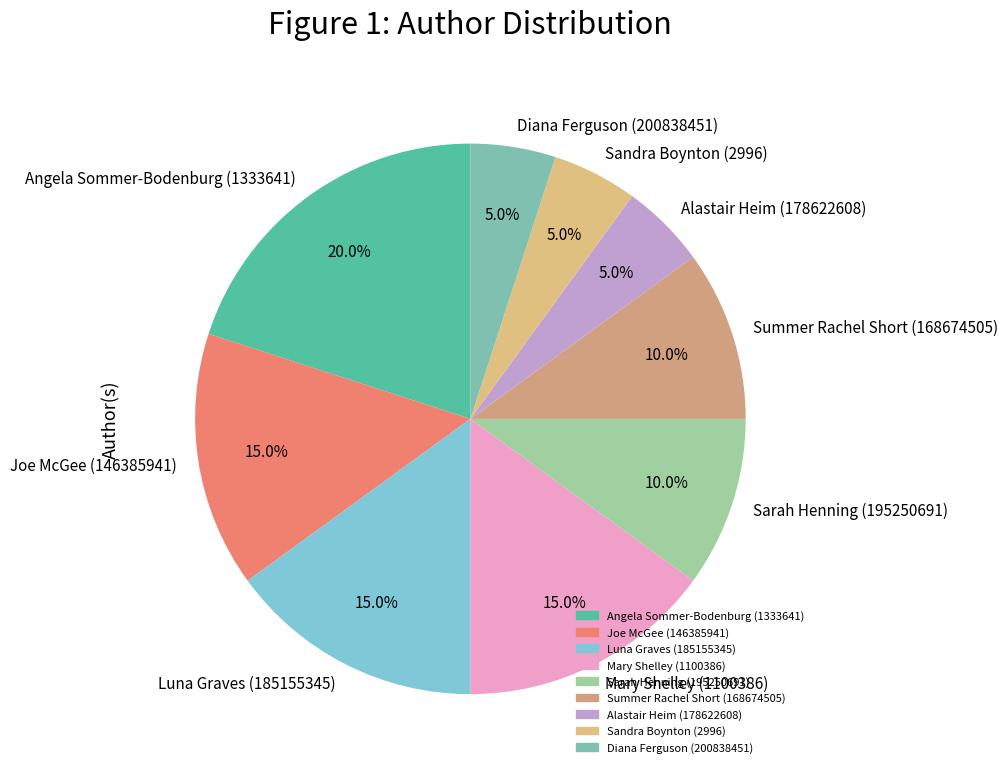

What percentage is the Alastair Heim (178622608) slice, to the nearest percent?

5%